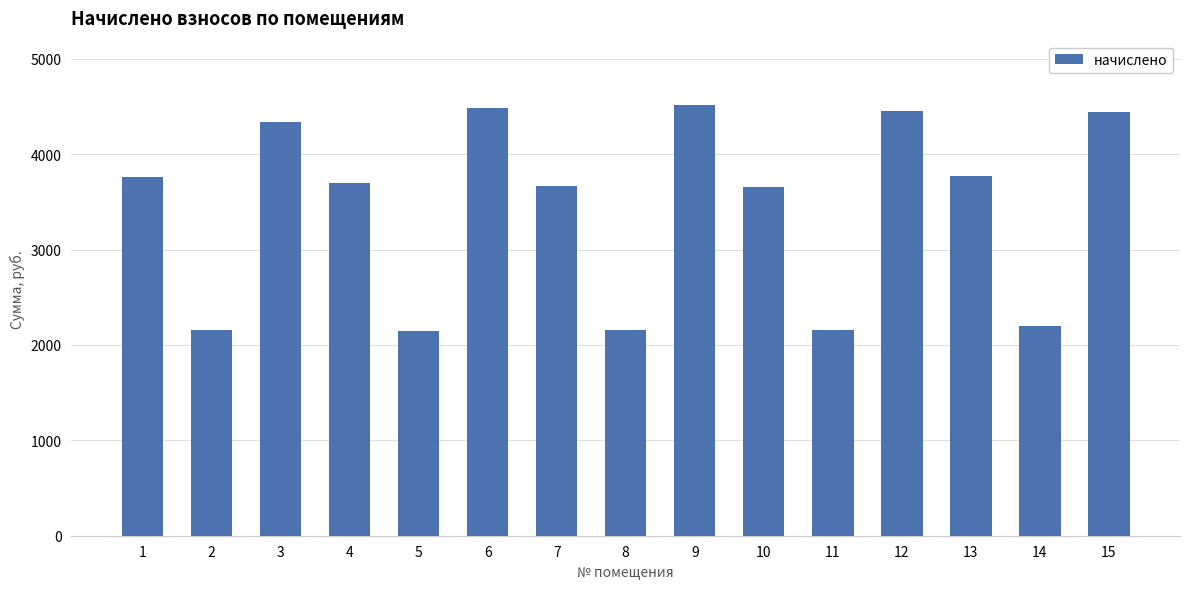

How many bars are there in total?

15